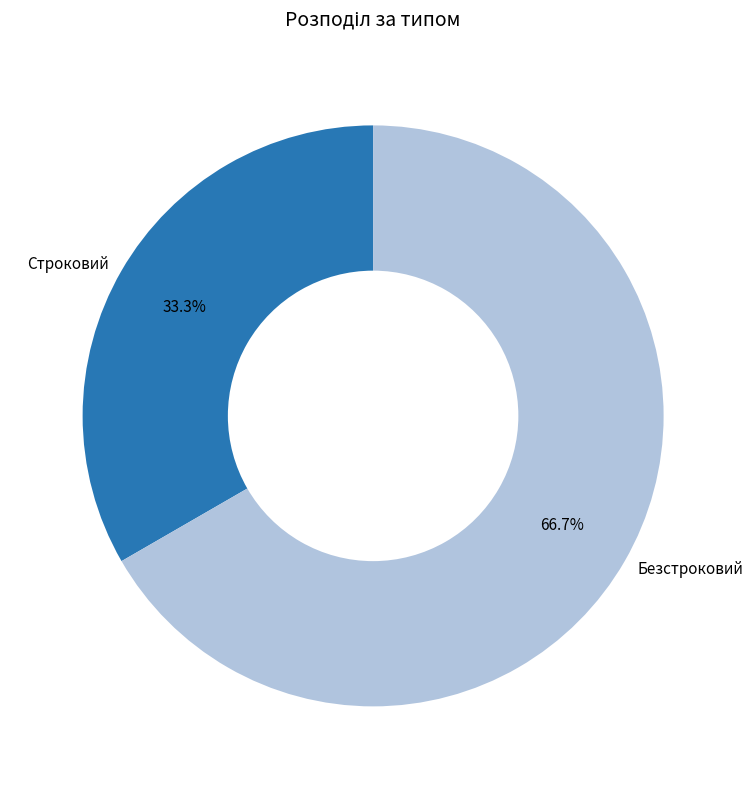

To the nearest percent, what portion does Безстроковий represent?

67%